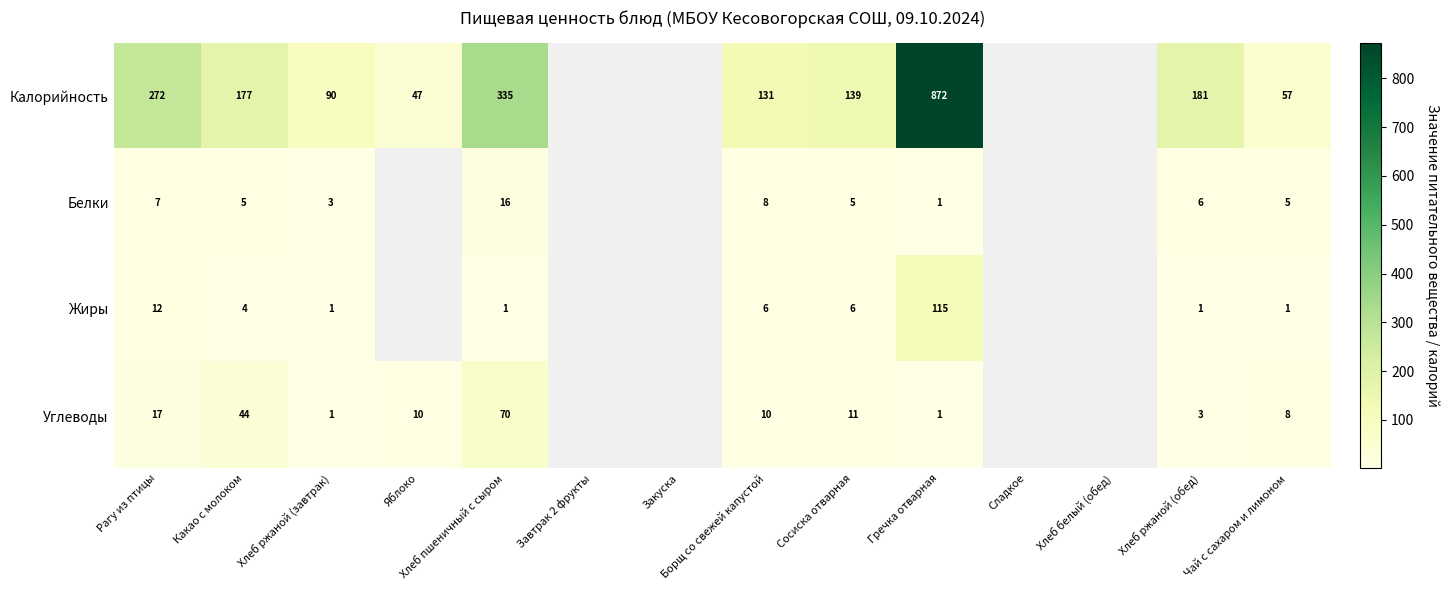

Between Какао с молоком and Чай с сахаром и лимоном, which series saw the biggest shift?

Калорийность